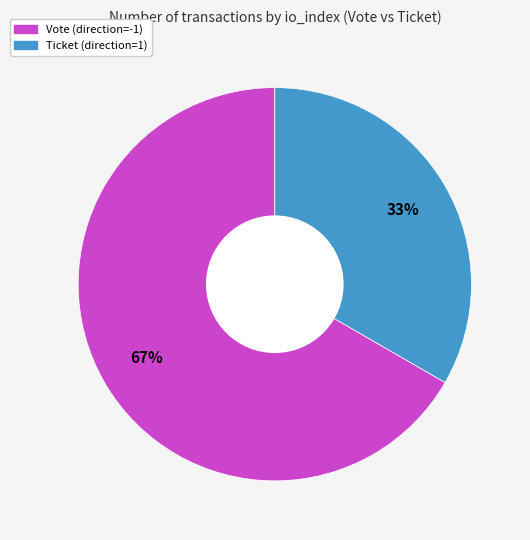

What is the ratio of the value at Ticket (direction=1) to the value at Vote (direction=-1)?

0.5